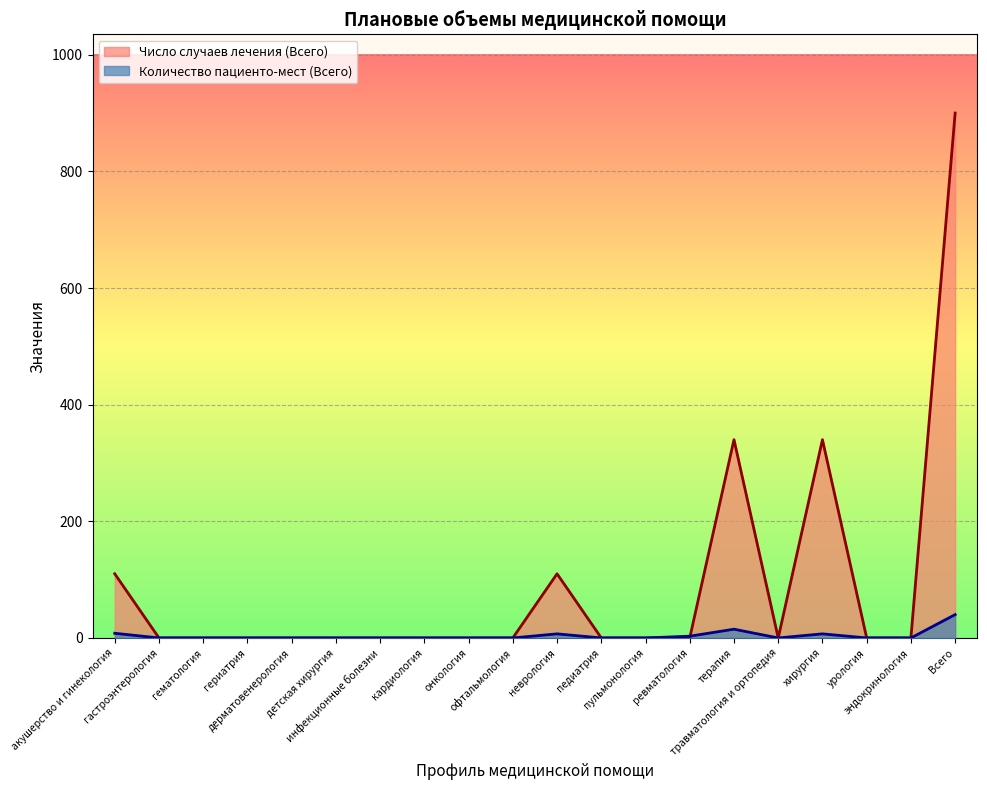

At which category is the sum across all series the highest?

Всего